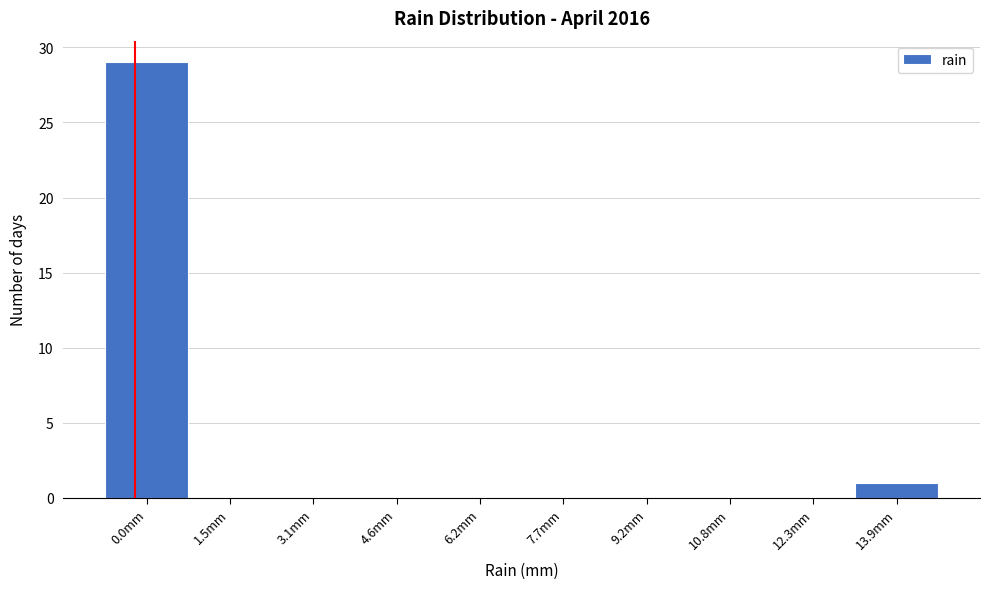

Reading left to right, what are all the values shown in this chart?

0.0mm=29	1.5mm=0	3.1mm=0	4.6mm=0	6.2mm=0	7.7mm=0	9.2mm=0	10.8mm=0	12.3mm=0	13.9mm=1